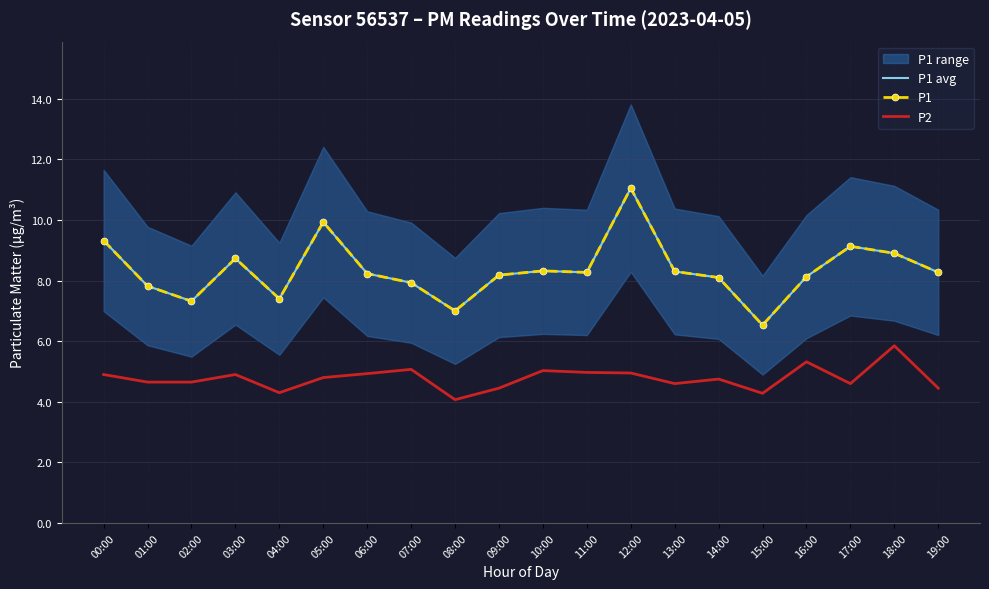

True or false: P1 avg and P1 cross at least once.

False